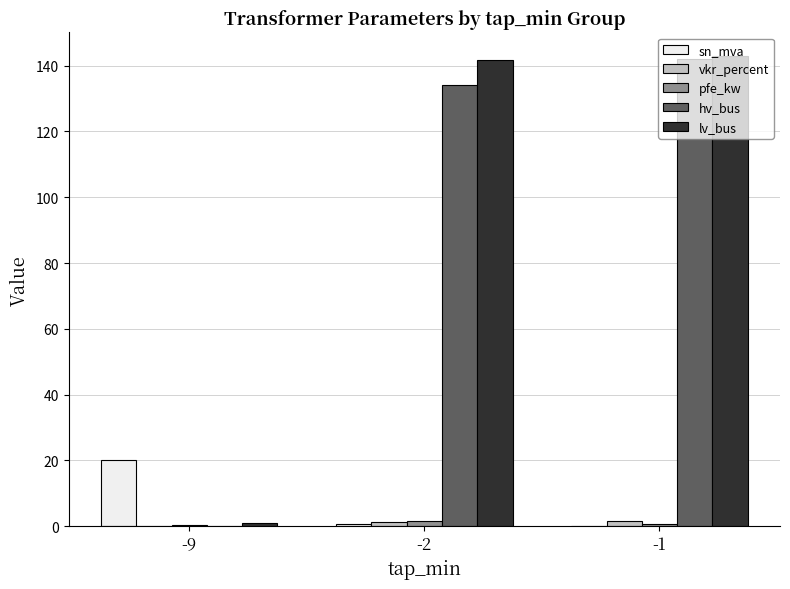

Is it true that lv_bus equals 1.0 at -9?

True